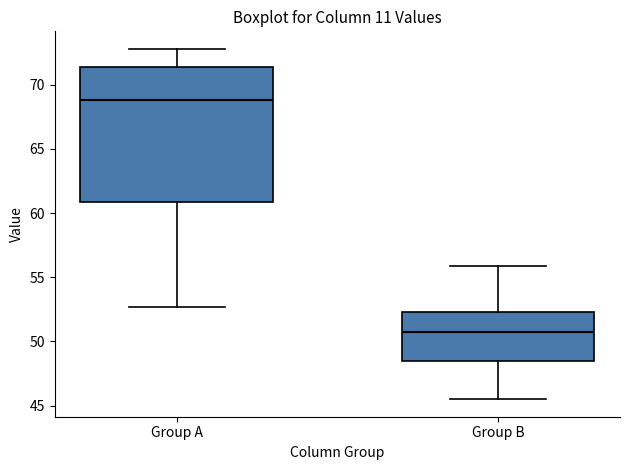

Reading left to right, transcribe this box plot: for each box, give where its median line is, the range the box spans, and where its two whiskers end, as read against the y-axis. The values are not printed on the chart, so give them approximately, as read against the axis.

Group A: median 69.0, box 61.0 to 71.5, whiskers 52.5 to 73.0
Group B: median 51.0, box 48.5 to 52.5, whiskers 45.5 to 56.0